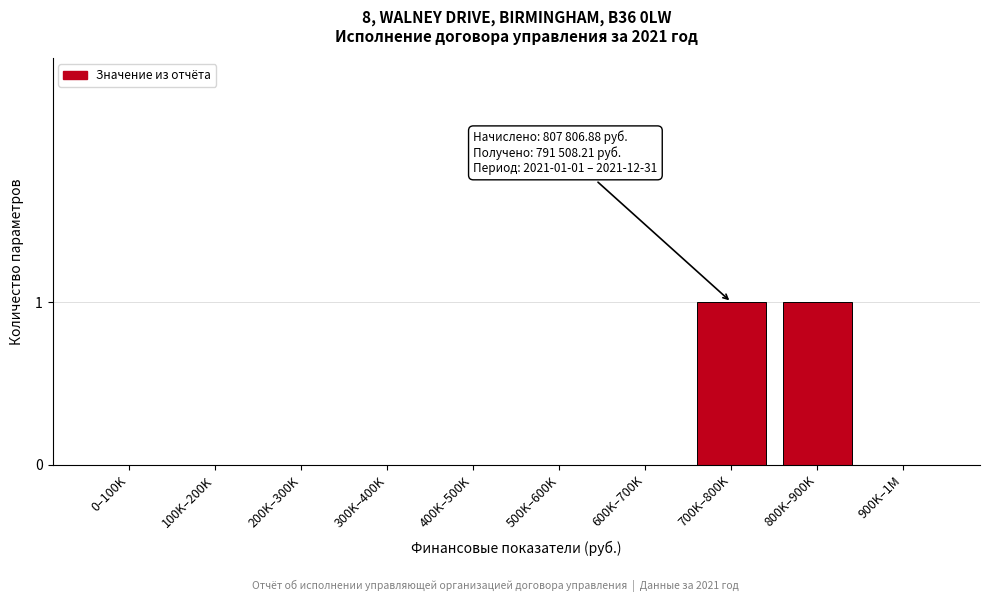

Reading left to right, what are all the values shown in this chart?

0–100K=0	100K–200K=0	200K–300K=0	300K–400K=0	400K–500K=0	500K–600K=0	600K–700K=0	700K–800K=1	800K–900K=1	900K–1M=0